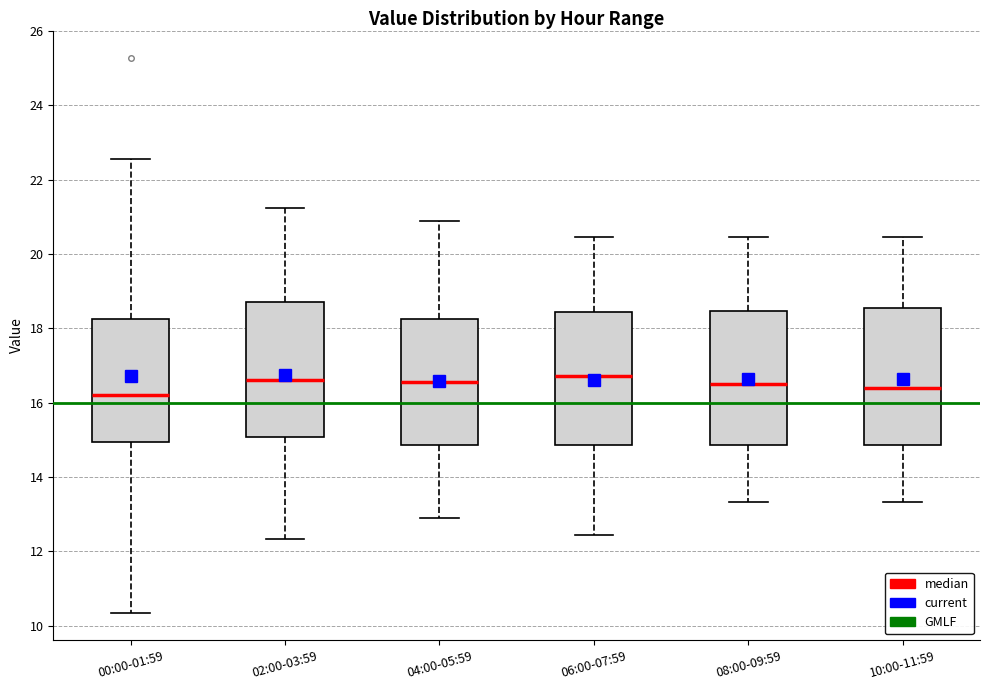

Reading left to right, read every box against the y-axis: the position of its median line, the range the box covers, and the ends of its whiskers. The values are not printed on the chart, so give them approximately, as read against the axis.

00:00-01:59: median 16.2, box 15.0 to 18.2, whiskers 10.4 to 22.6
02:00-03:59: median 16.6, box 15.0 to 18.6, whiskers 12.4 to 21.2
04:00-05:59: median 16.6, box 14.8 to 18.2, whiskers 12.8 to 21.0
06:00-07:59: median 16.8, box 14.8 to 18.4, whiskers 12.4 to 20.4
08:00-09:59: median 16.6, box 14.8 to 18.4, whiskers 13.4 to 20.4
10:00-11:59: median 16.4, box 14.8 to 18.6, whiskers 13.4 to 20.4